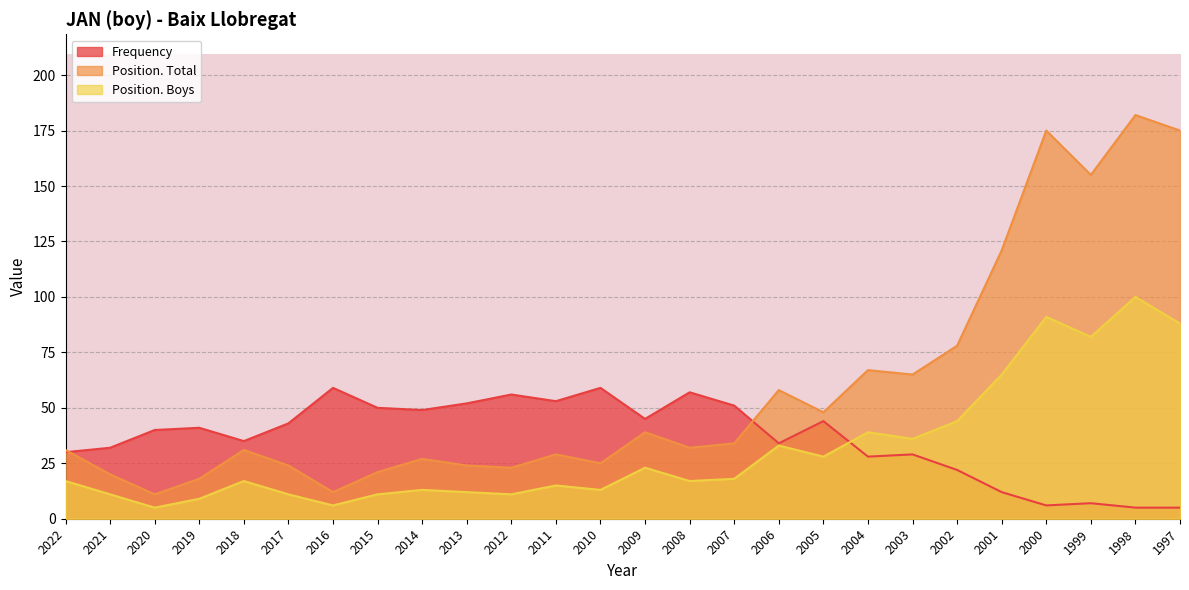

How many lines are shown in the chart?

3